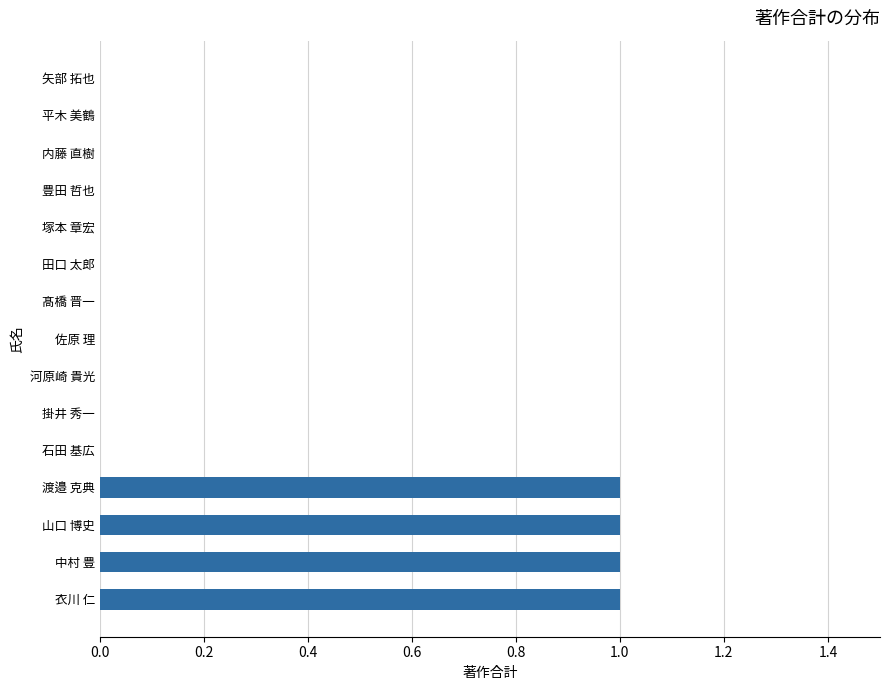

What is the sum of all values?

4